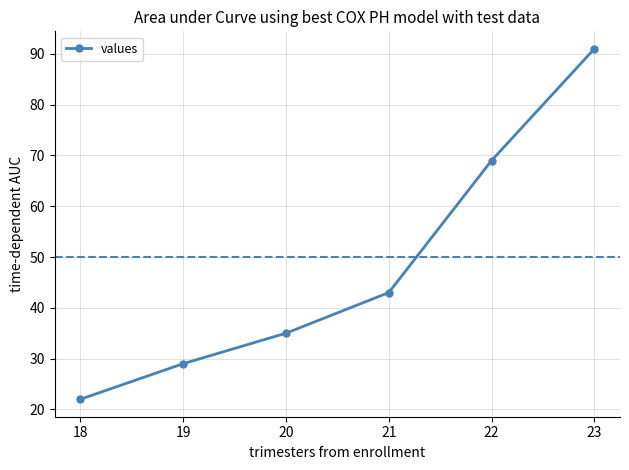

Reading left to right, extract all data points from this chart.

22	29	35	43	69	91